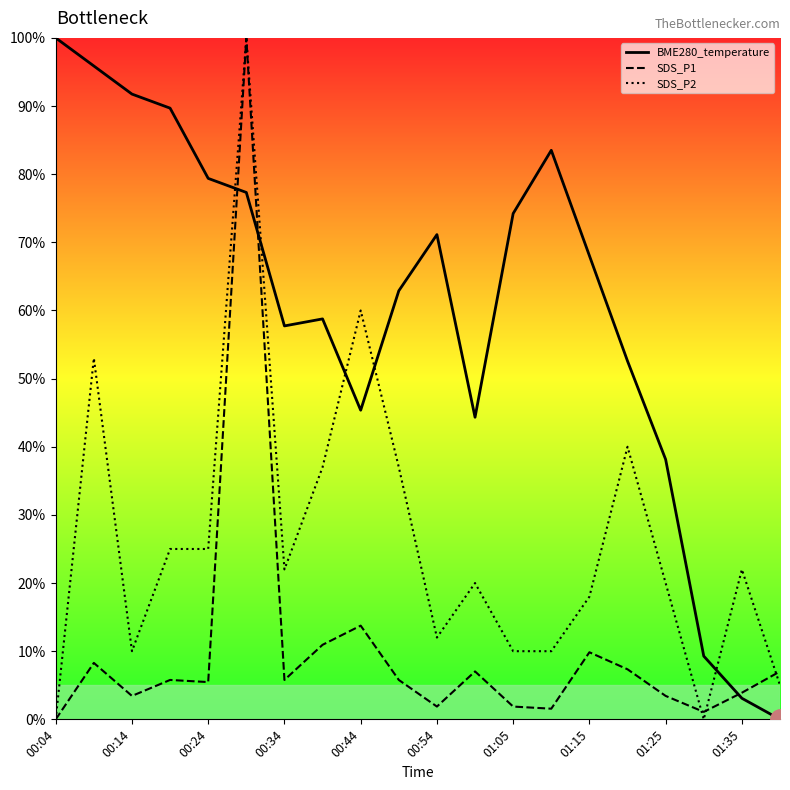

True or false: BME280_temperature and SDS_P2 cross at least once.

True